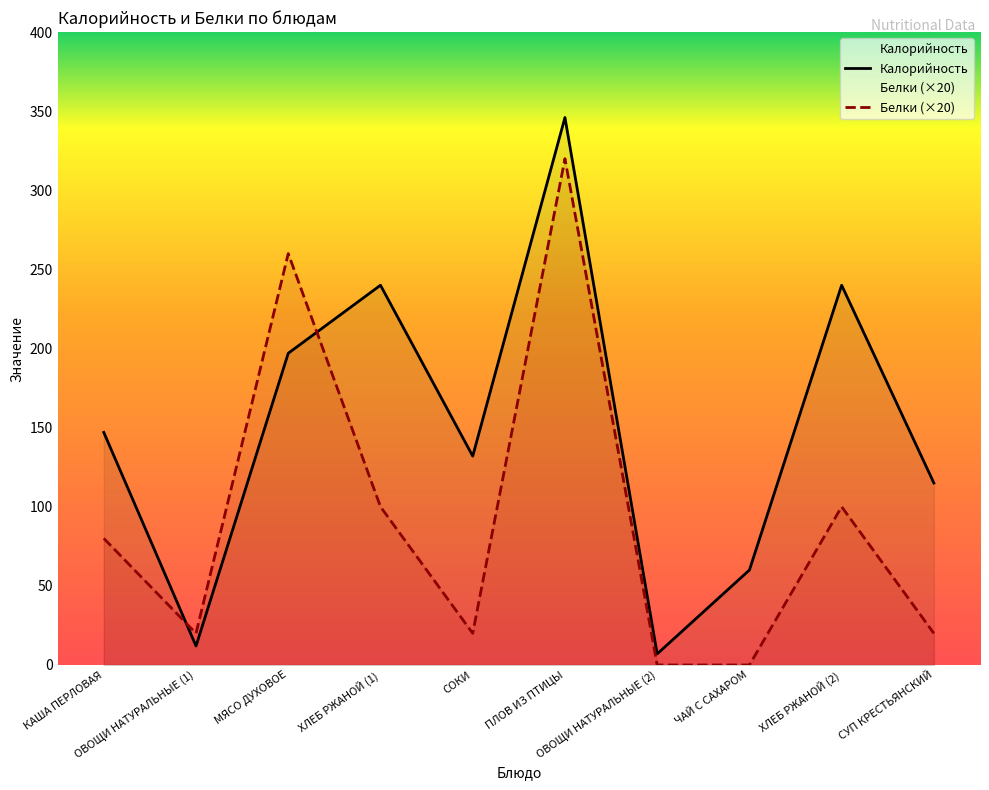

True or false: Калорийность has a value of 7 at ОВОЩИ НАТУРАЛЬНЫЕ (2).

True